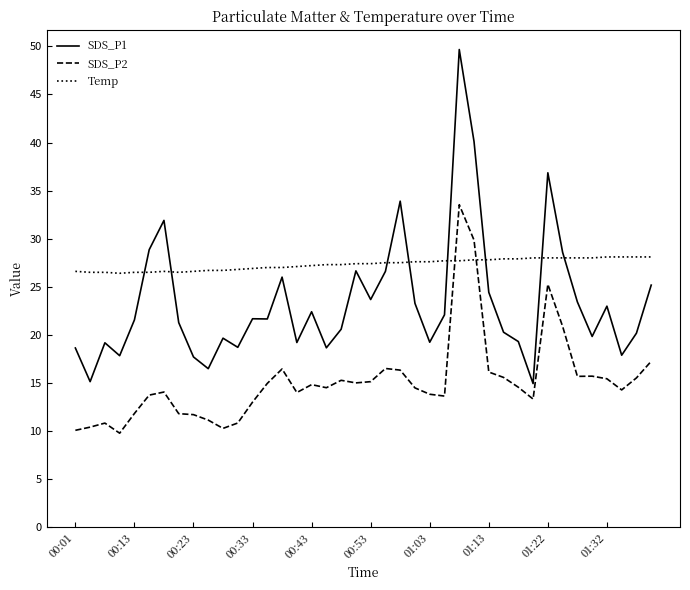

Which series has the largest range (max minus min)?

SDS_P1